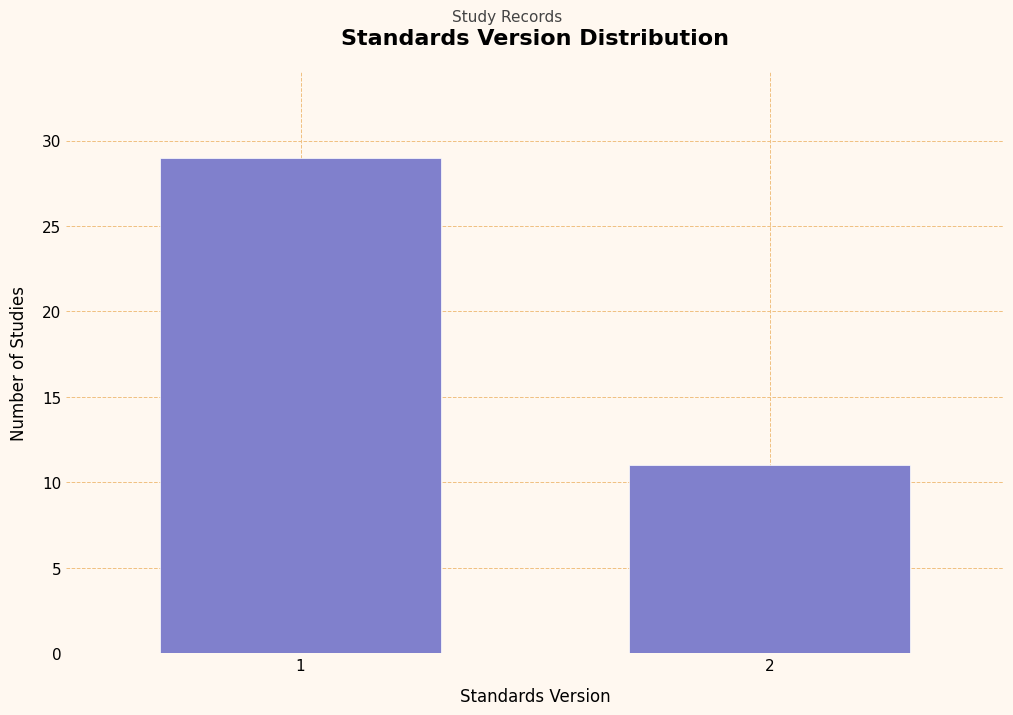

Reading left to right, transcribe all the data shown in this chart.

1=29	2=11